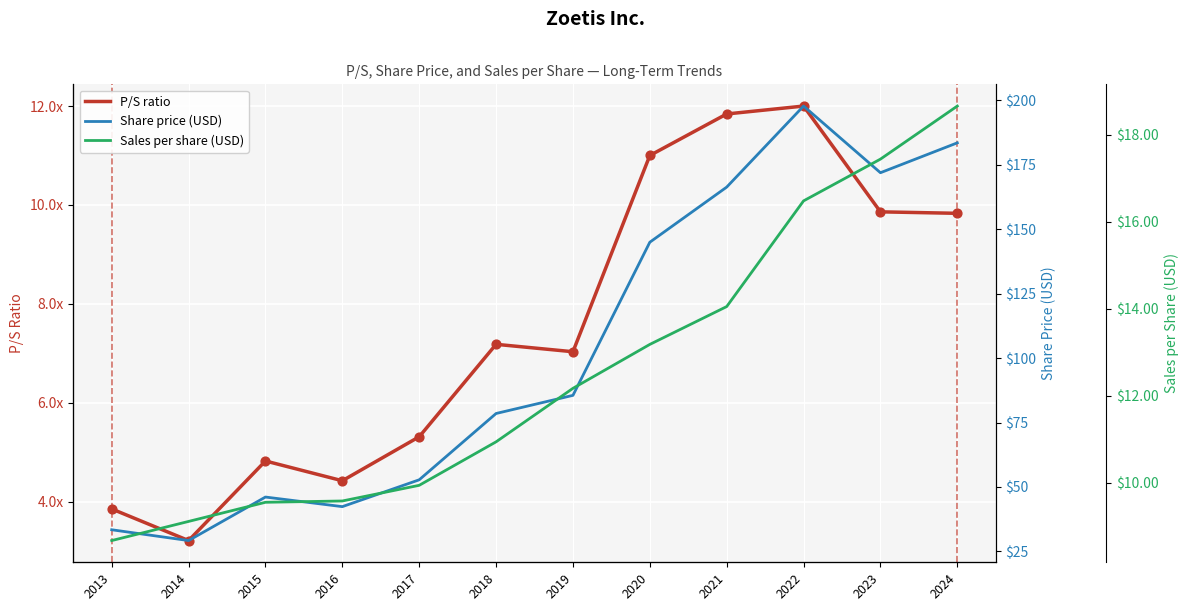

Which series contains the lowest Y value?

P/S ratio